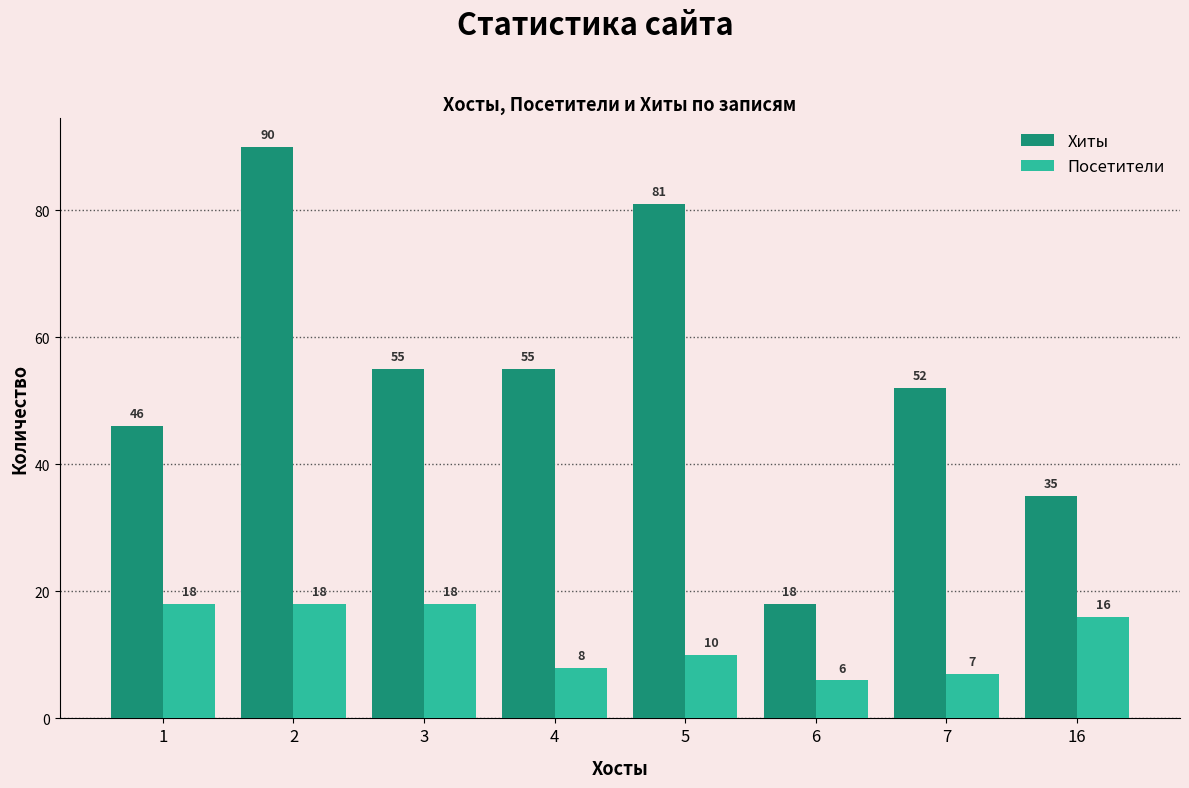

What are all the series names shown in the legend?

Хиты, Посетители